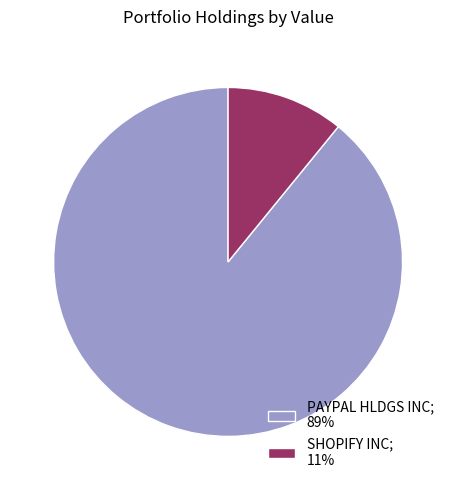

Is PAYPAL HLDGS INC the majority of the pie?

Yes